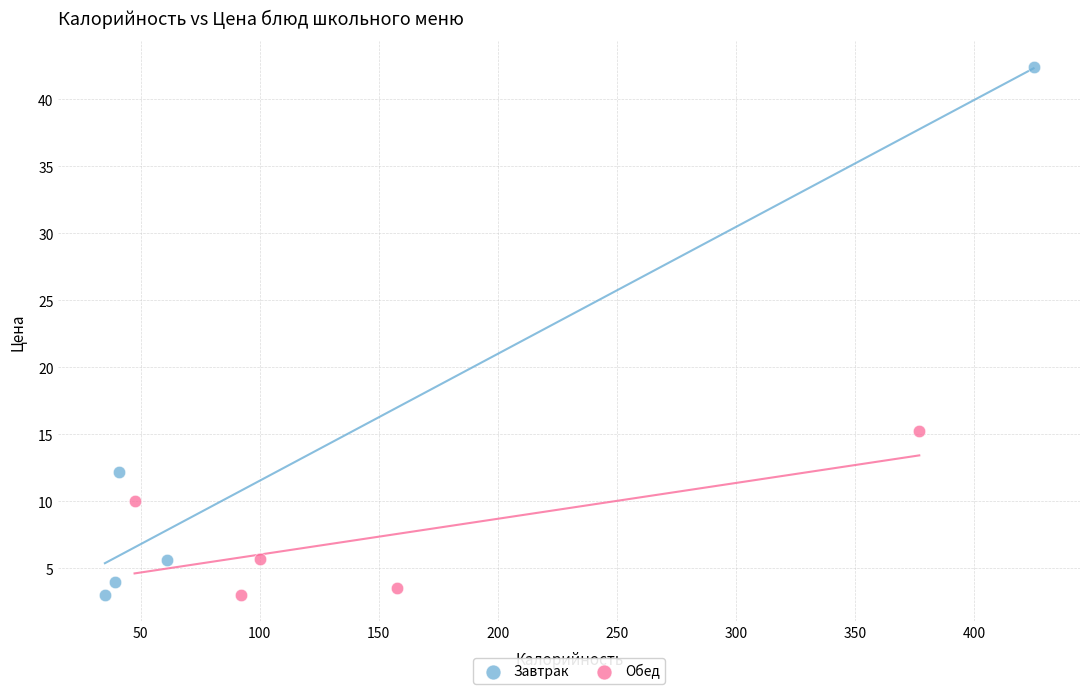

Which series reaches the maximum Y coordinate?

Завтрак